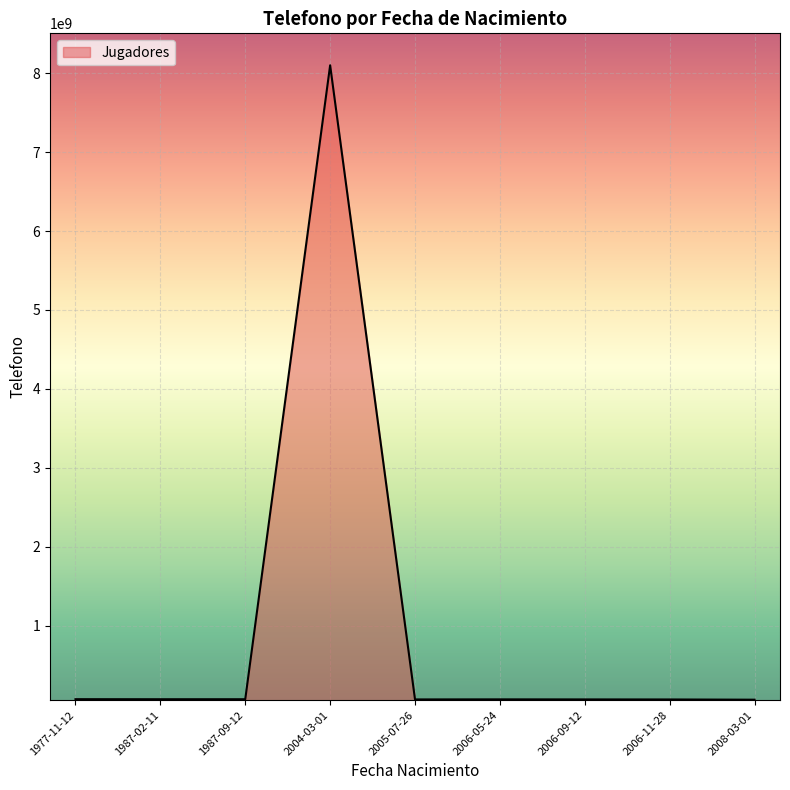

What is the difference between the maximum and second lowest values?

8036785761